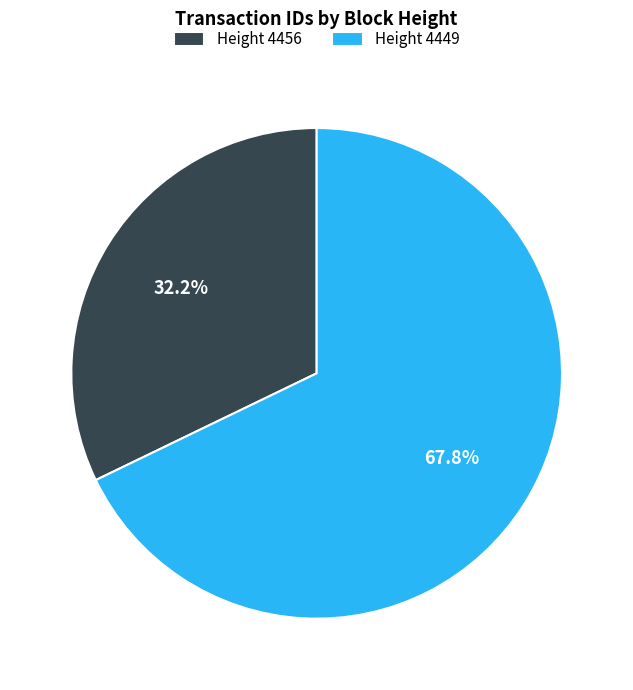

Is there any slice that represents more than half of the pie?

Yes